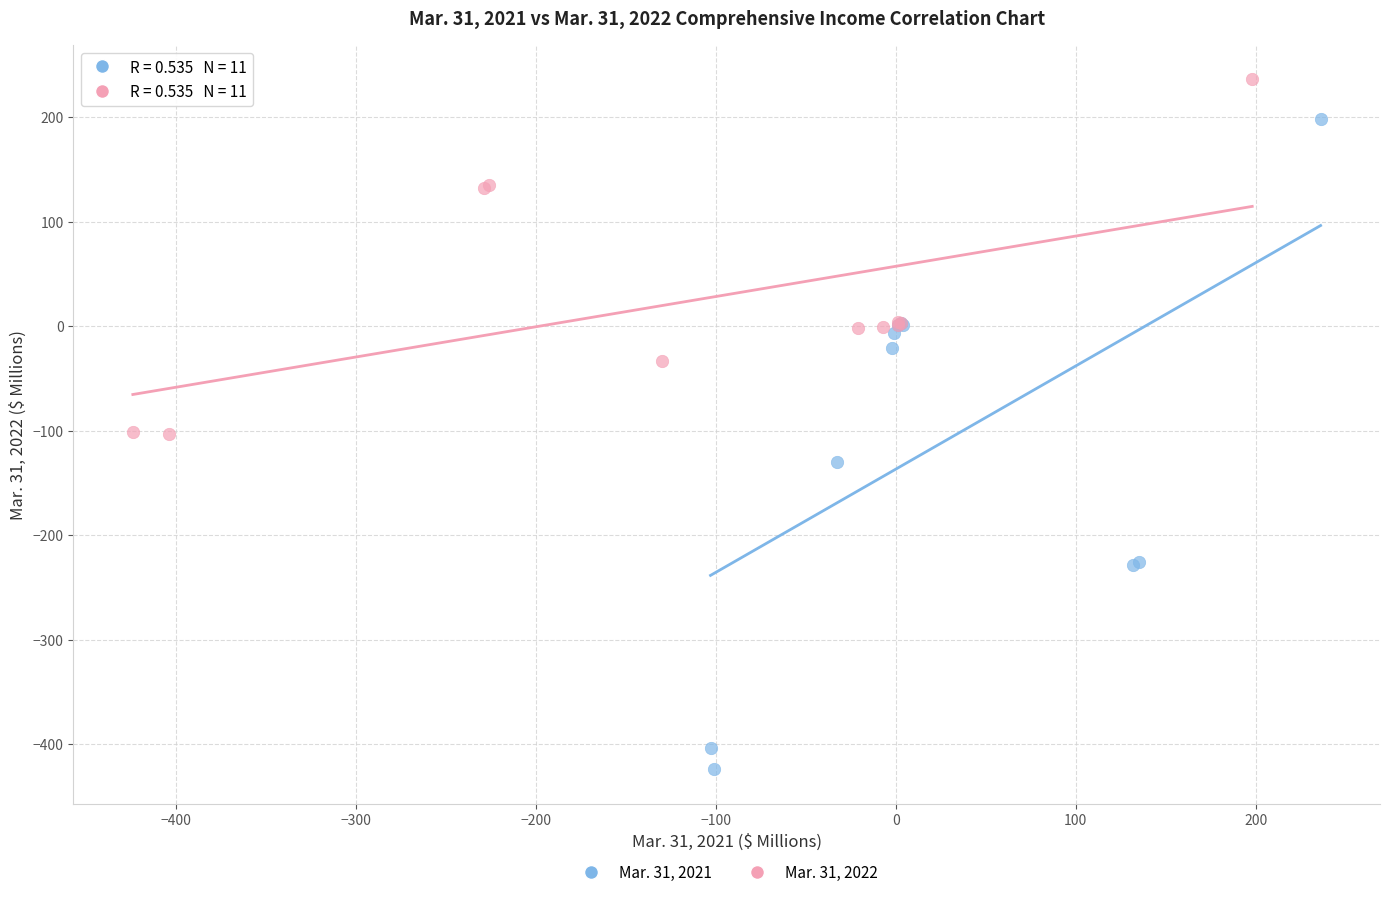

Which series has the widest spread of Y values?

Mar. 31, 2021